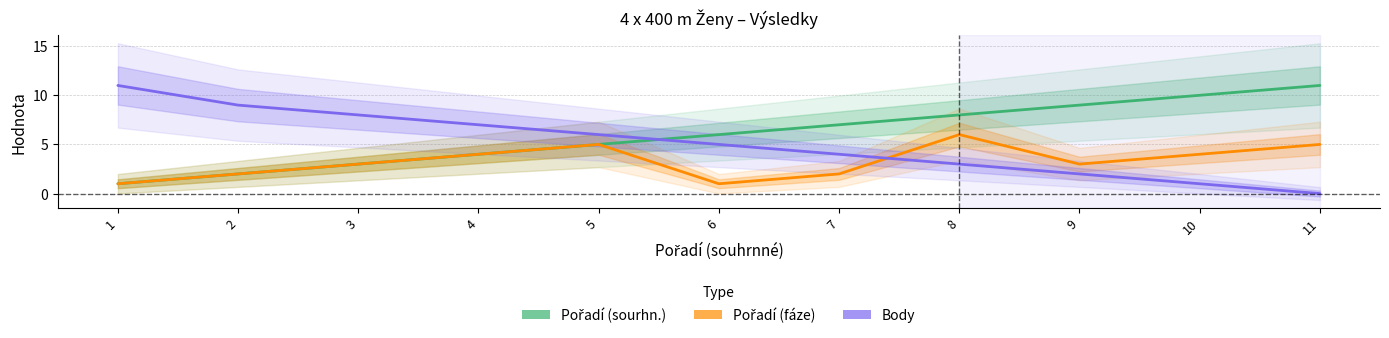

True or false: Pořadí (fáze) and Pořadí (sourhn.) intersect in this chart.

False